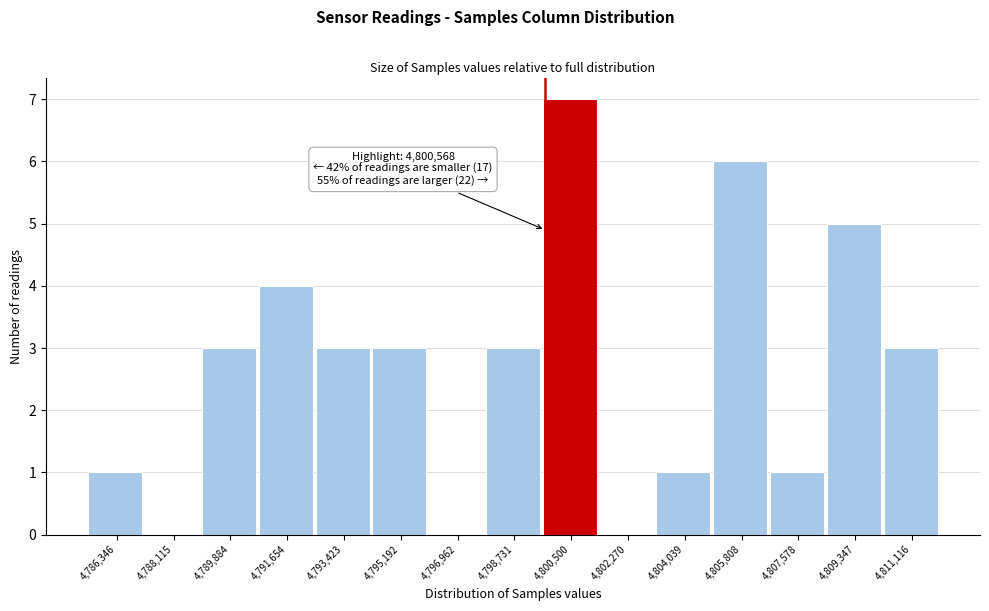

Reading right to left, what are all the values shown in this chart?

4,811,116=3	4,809,347=5	4,807,578=1	4,805,808=6	4,804,039=1	4,802,270=0	4,800,500=7	4,798,731=3	4,796,962=0	4,795,192=3	4,793,423=3	4,791,654=4	4,789,884=3	4,788,115=0	4,786,346=1